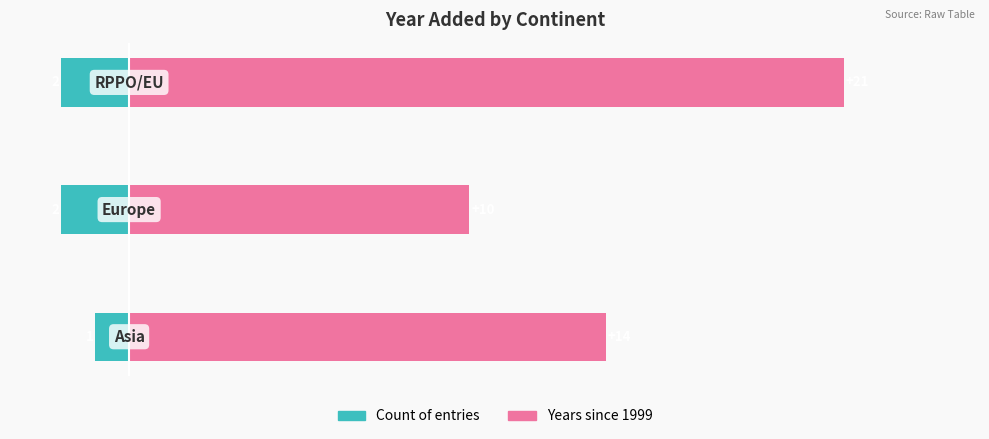

Count the number of categories in the chart.

3